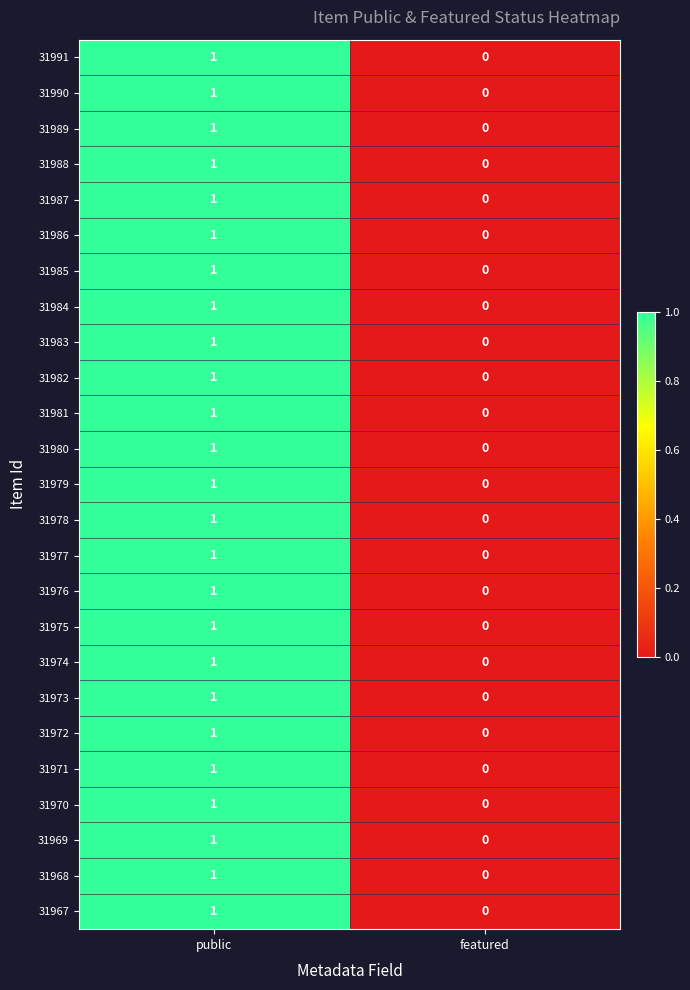

Rank the categories by 31980 value from lowest to highest.

featured, public